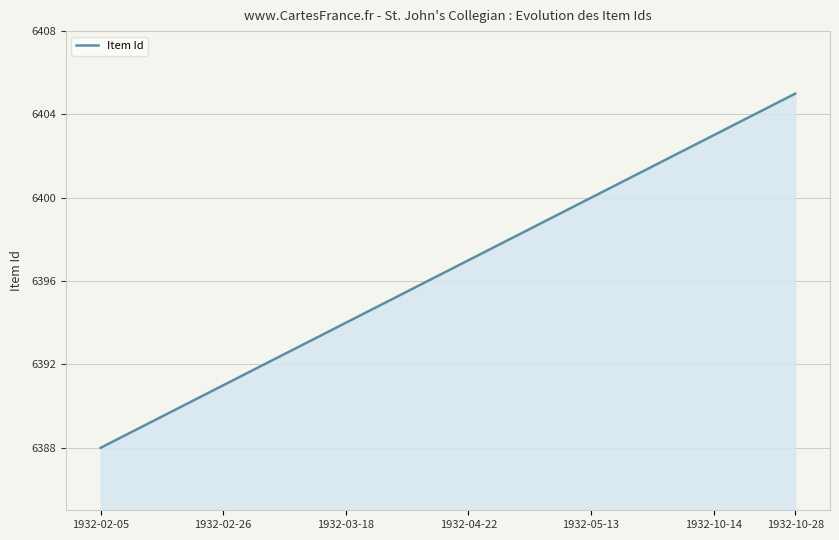

What is the smallest value displayed?

6388